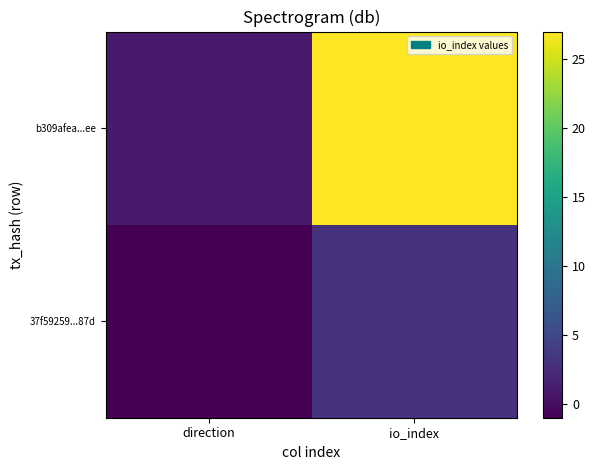

Reading left to right, extract all data points from this chart.

37f59259...87d: direction=-1	io_index=3
b309afea...ee: direction=1	io_index=27